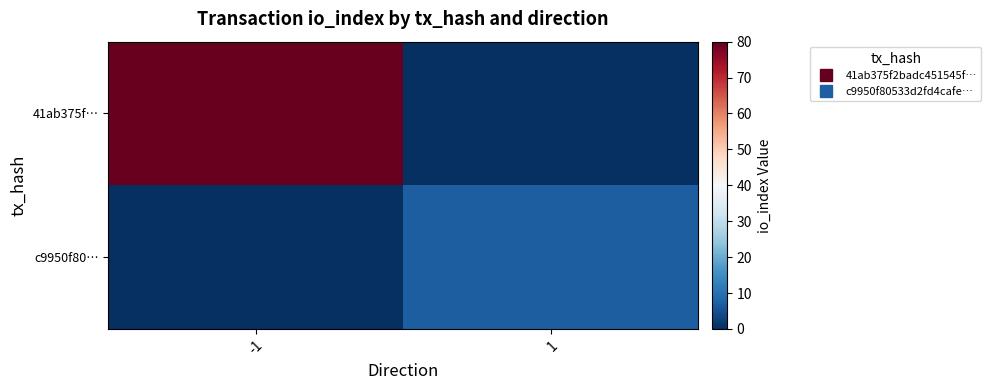

At how many categories does at least one series exceed 73?

1